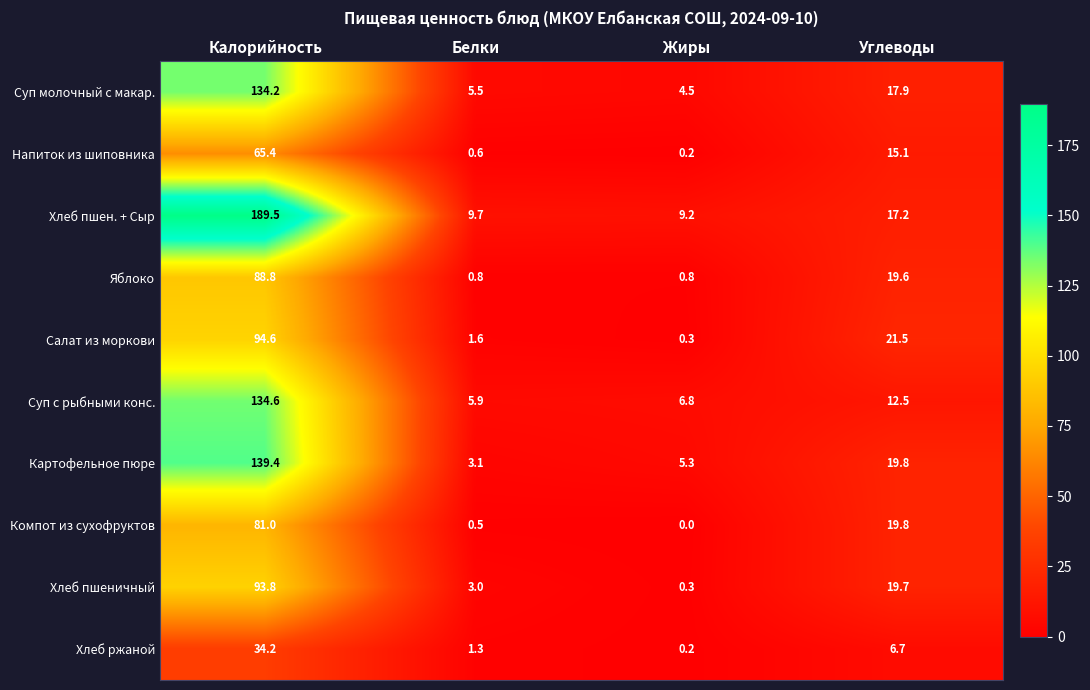

Where is Суп с рыбными конс. nearest to the value 70?

Углеводы